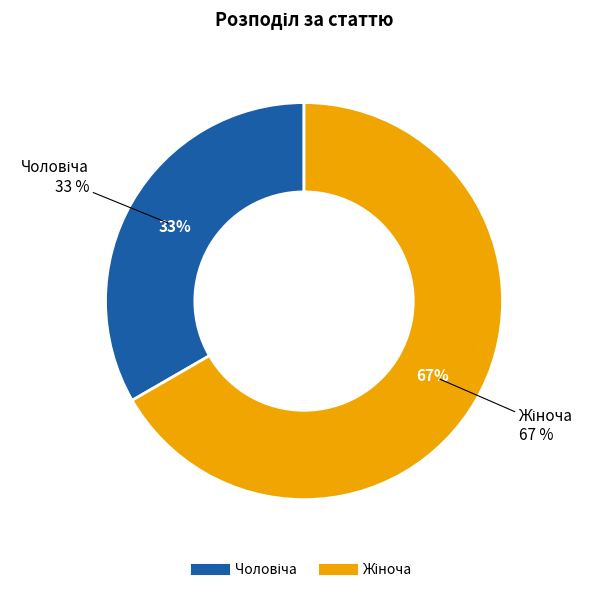

Does any single category account for the majority?

Yes